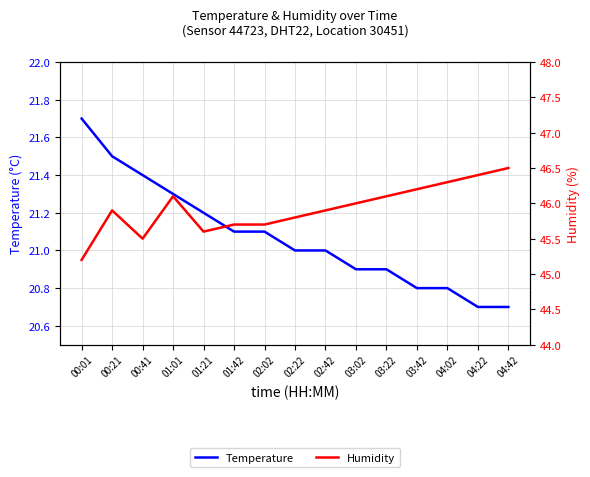

Which series has the largest total across all categories?

Humidity